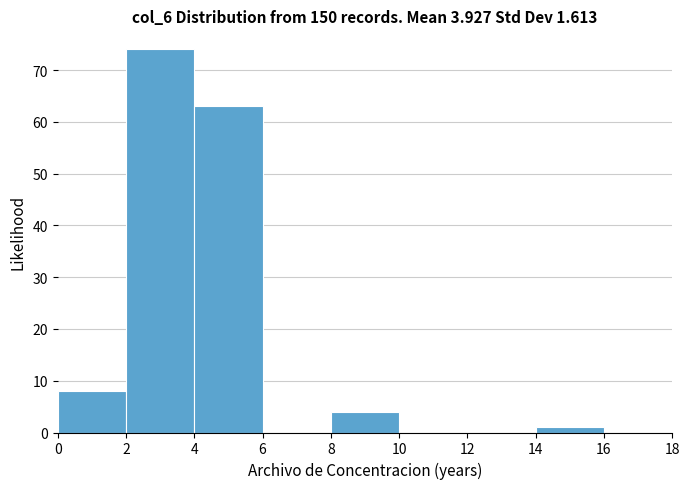

Which range on the x-axis has the tallest bar?

2 to 4